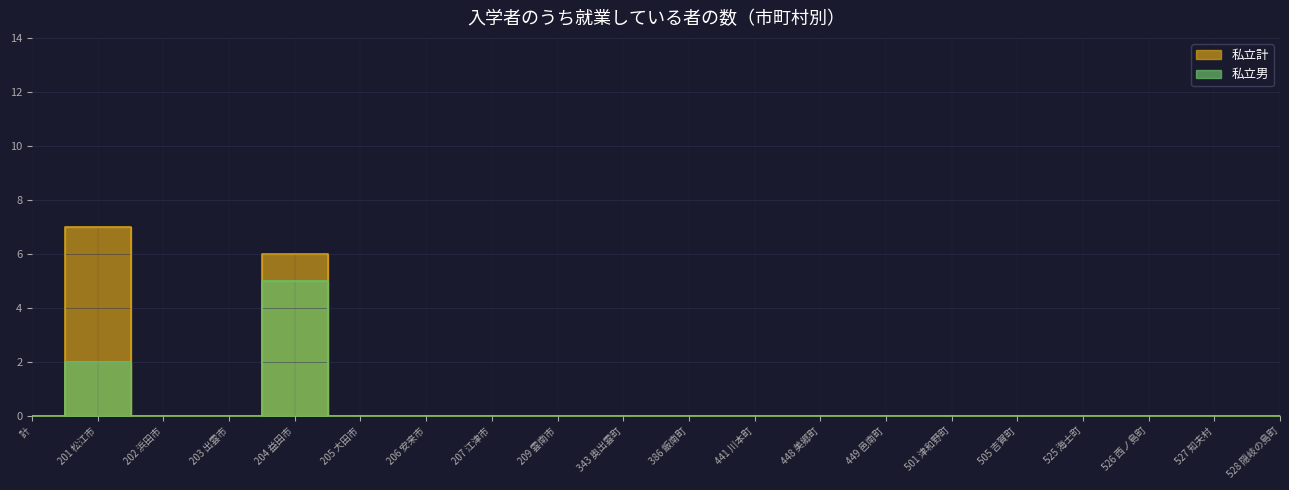

List the labels in order of 私立計 value, smallest first.

計, 202 浜田市, 203 出雲市, 205 大田市, 206 安来市, 207 江津市, 209 雲南市, 343 奥出雲町, 386 飯南町, 441 川本町, 448 美郷町, 449 邑南町, 501 津和野町, 505 吉賀町, 525 海士町, 526 西ノ島町, 527 知夫村, 528 隠岐の島町, 204 益田市, 201 松江市